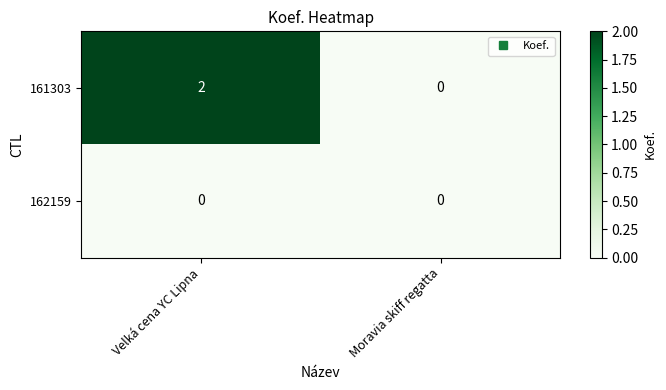

Which series has the largest total across all categories?

161303